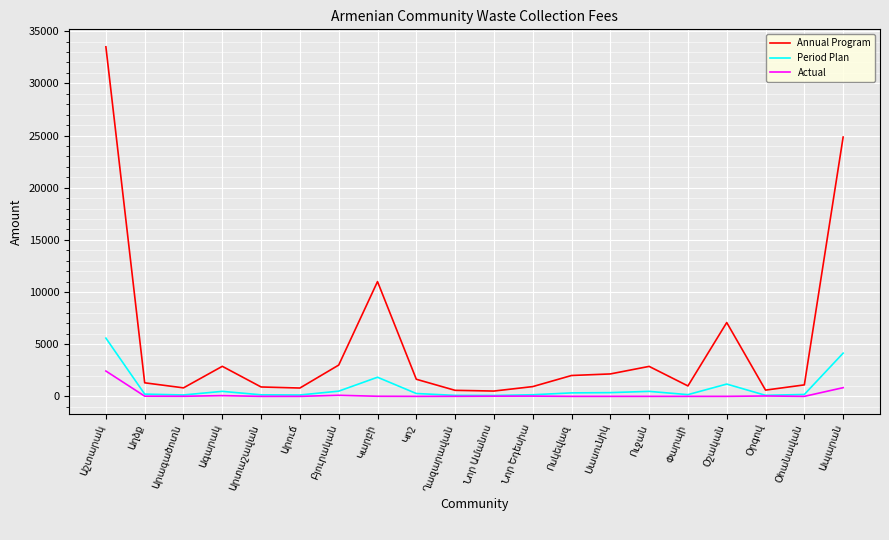

What is the average value of the Annual Program series?

4975.3